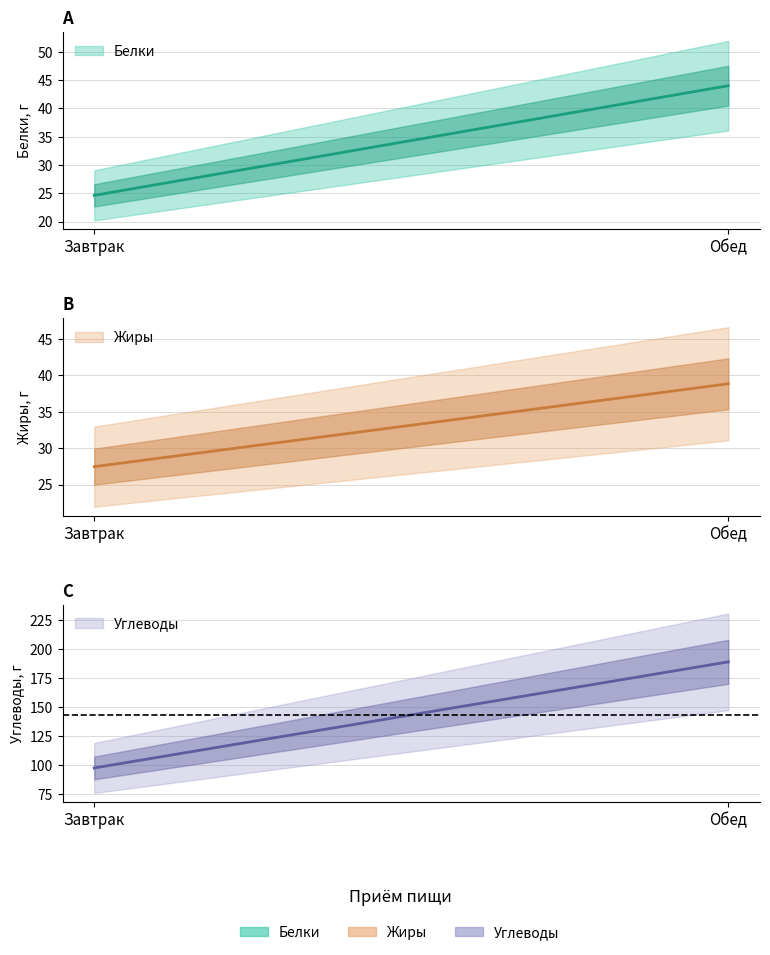

How many lines are shown in the chart?

3